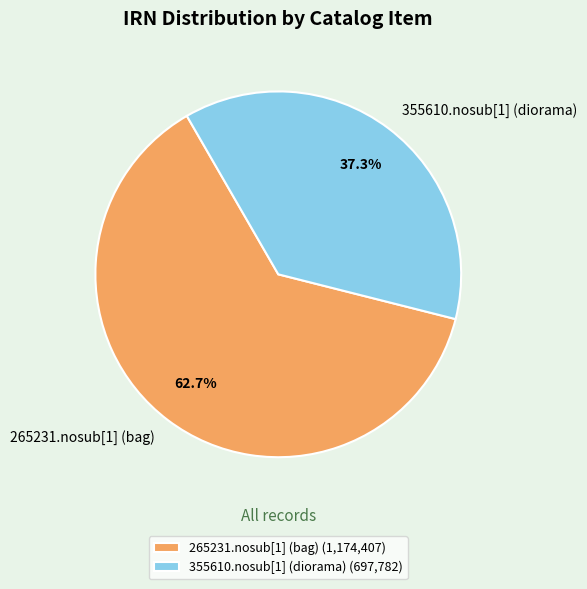

Which slice is the smallest?

355610.nosub[1] (diorama)